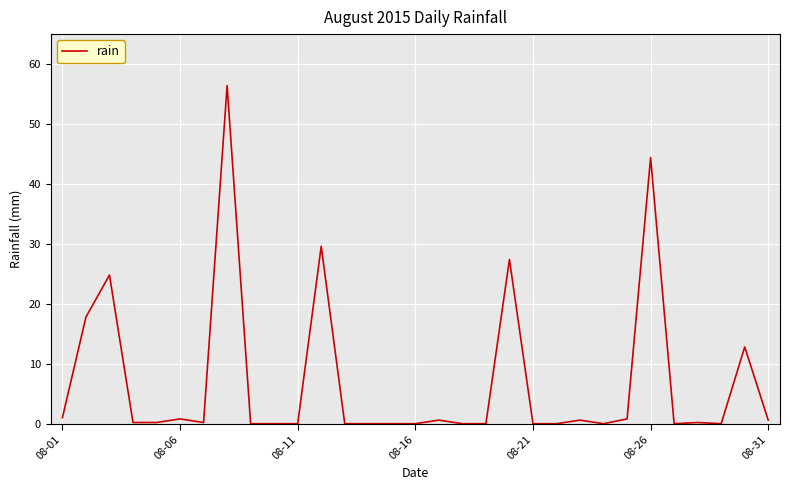

Does the chart display data point markers on the line(s)?

No